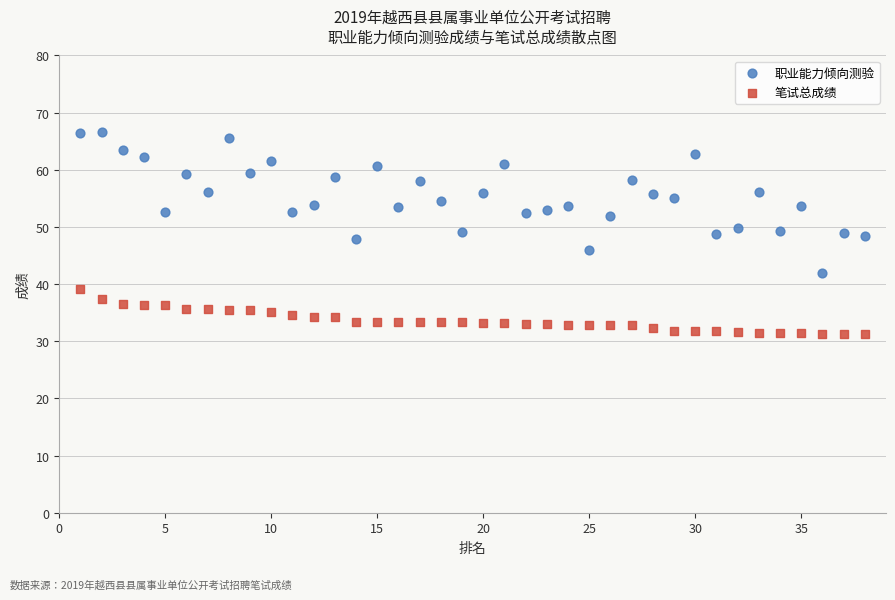

What is the X range (max minus min) for the scatter plot?

37.0